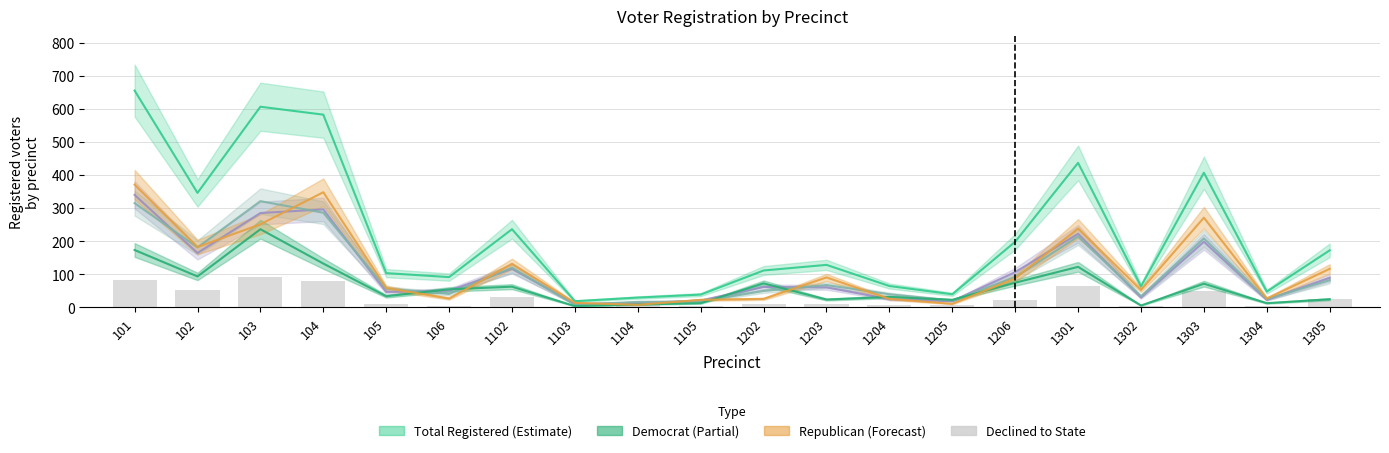

At which category does the chart reach its minimum across all series?

1103